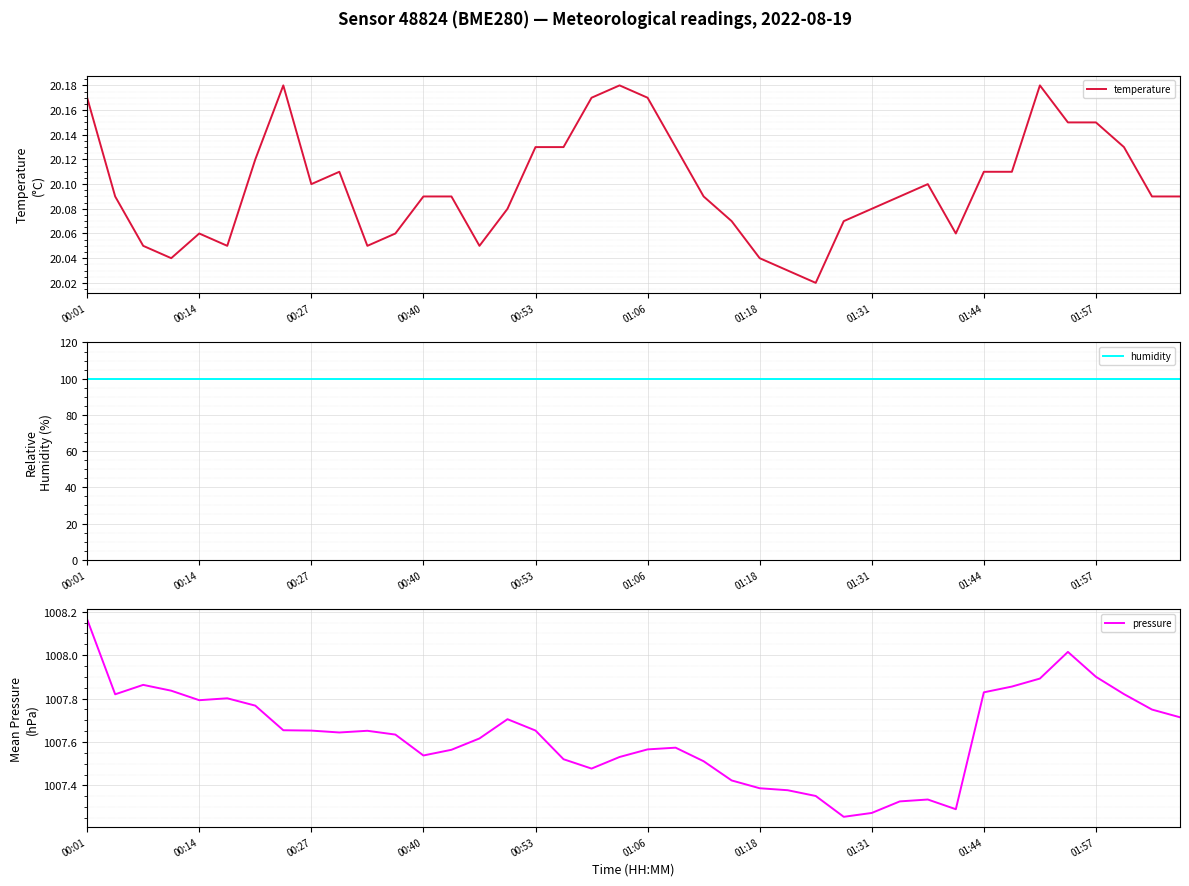

At how many categories does at least one series exceed 430?

40